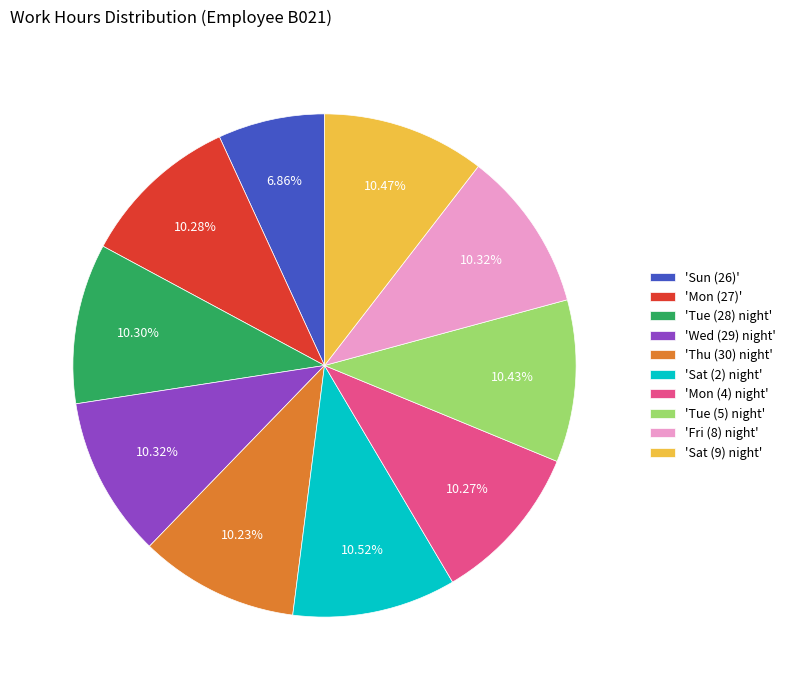

To the nearest percent, what is the average slice percentage?

10%